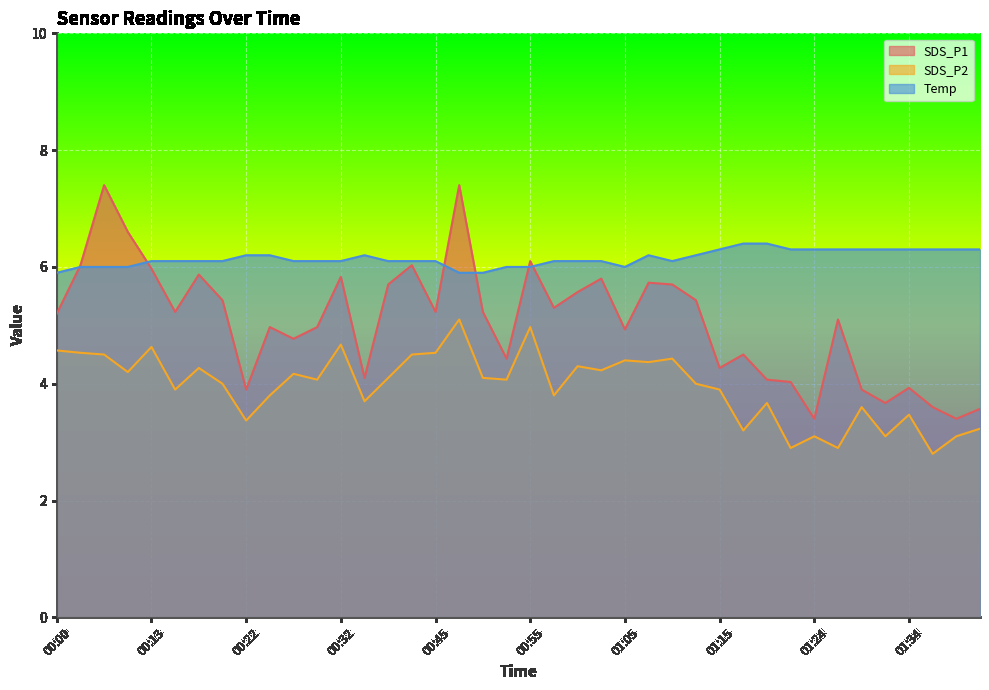

What is the smallest value displayed?

2.8